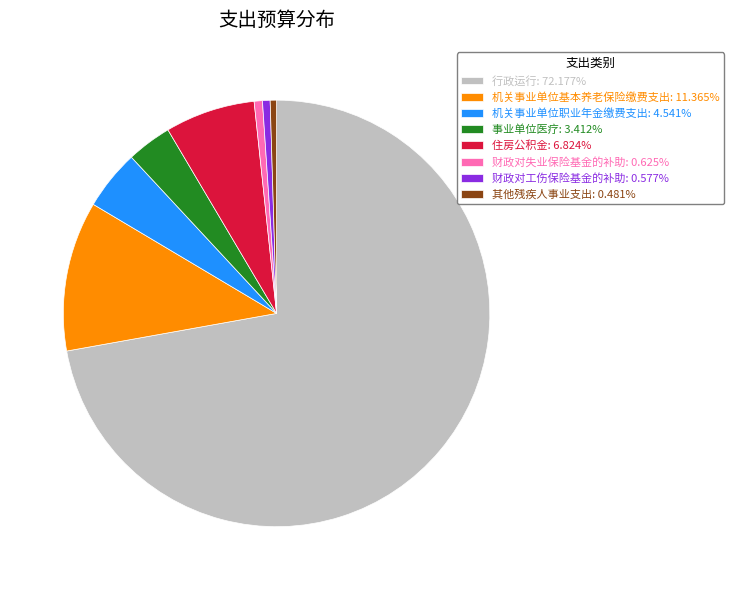

Is there any slice that represents more than half of the pie?

Yes